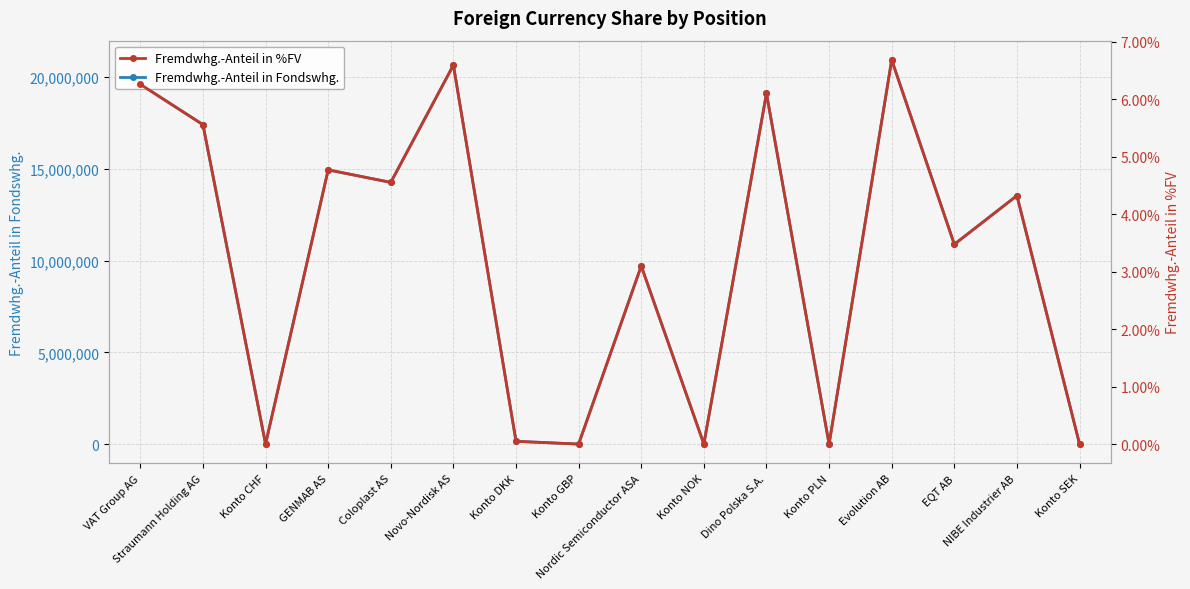

At which category is the sum across all series the highest?

Evolution AB